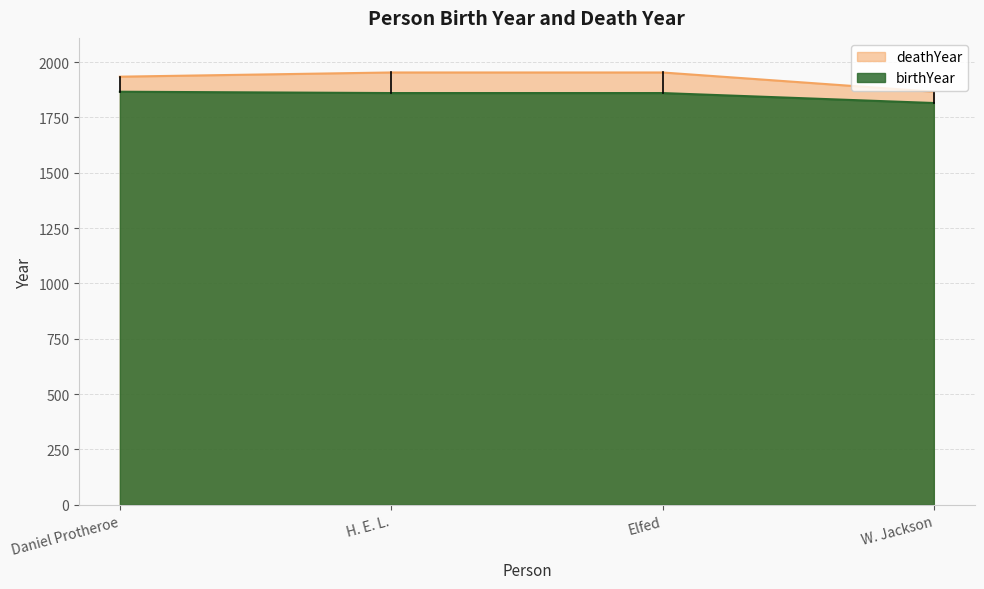

What is the value of the 2nd point from the left?

1953